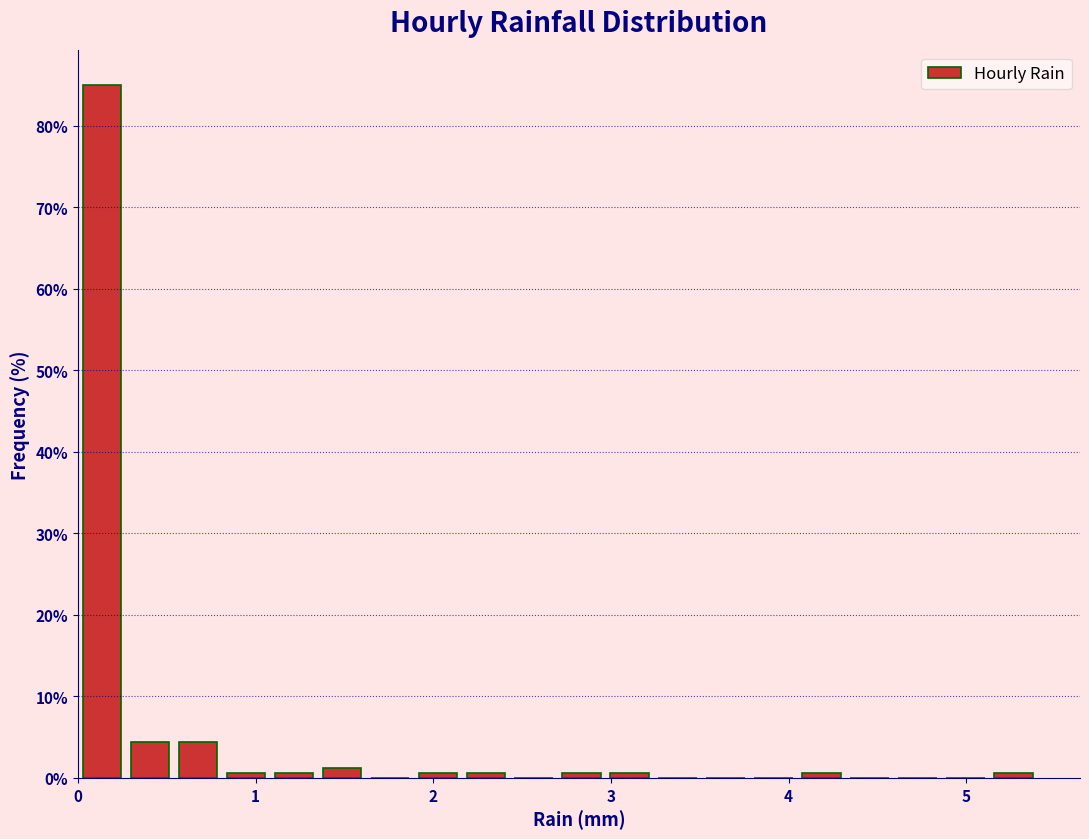

Read against the x-axis, roughly where is the centre of the tallest bar?

0.1